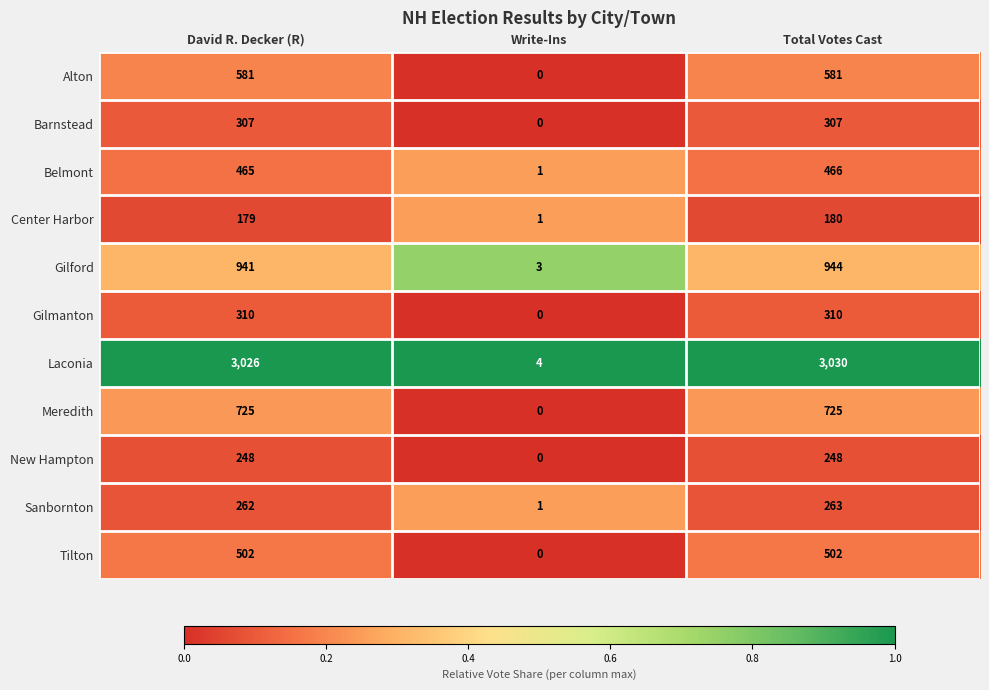

Rank the series by their maximum value, from lowest to highest.

Center Harbor, New Hampton, Sanbornton, Barnstead, Gilmanton, Belmont, Tilton, Alton, Meredith, Gilford, Laconia